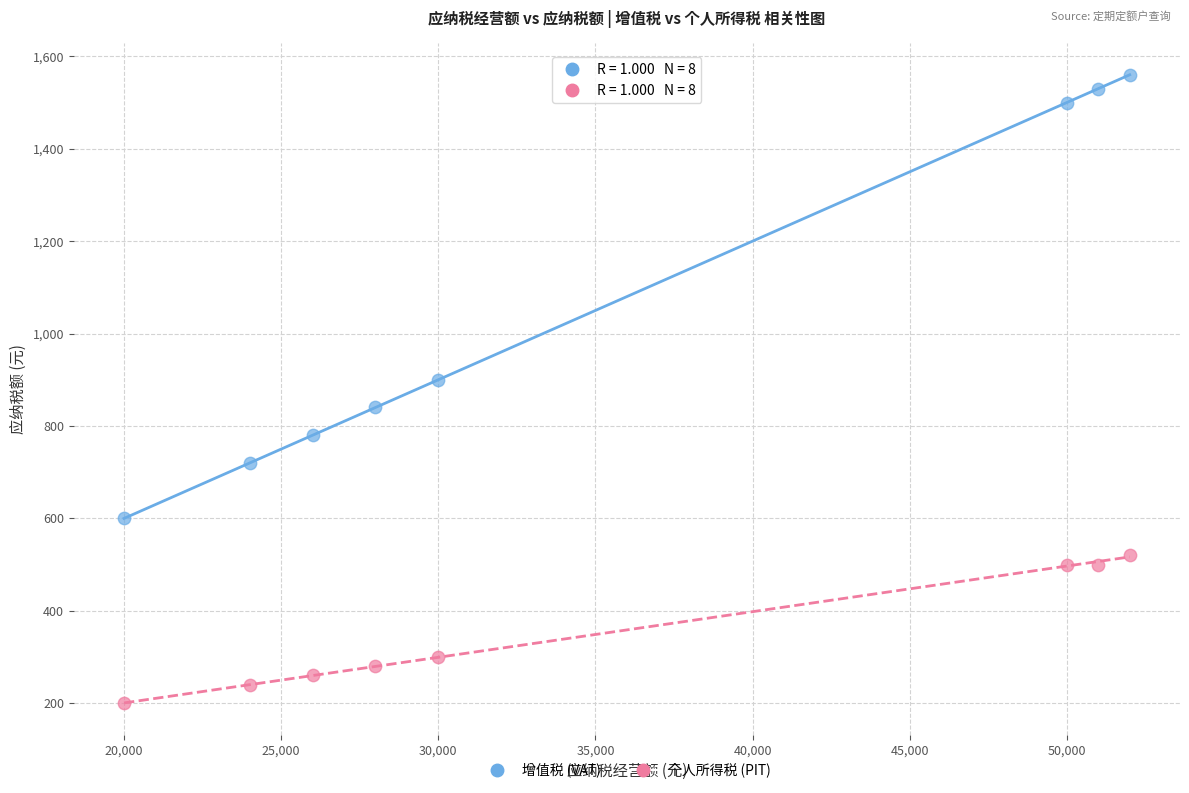

Across all data points, what is the range of Y values (max minus min)?

1360